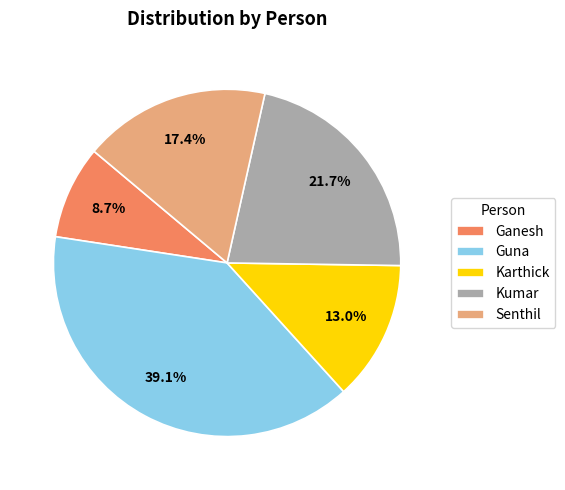

How much of the chart is everything except Kumar?

78.3%